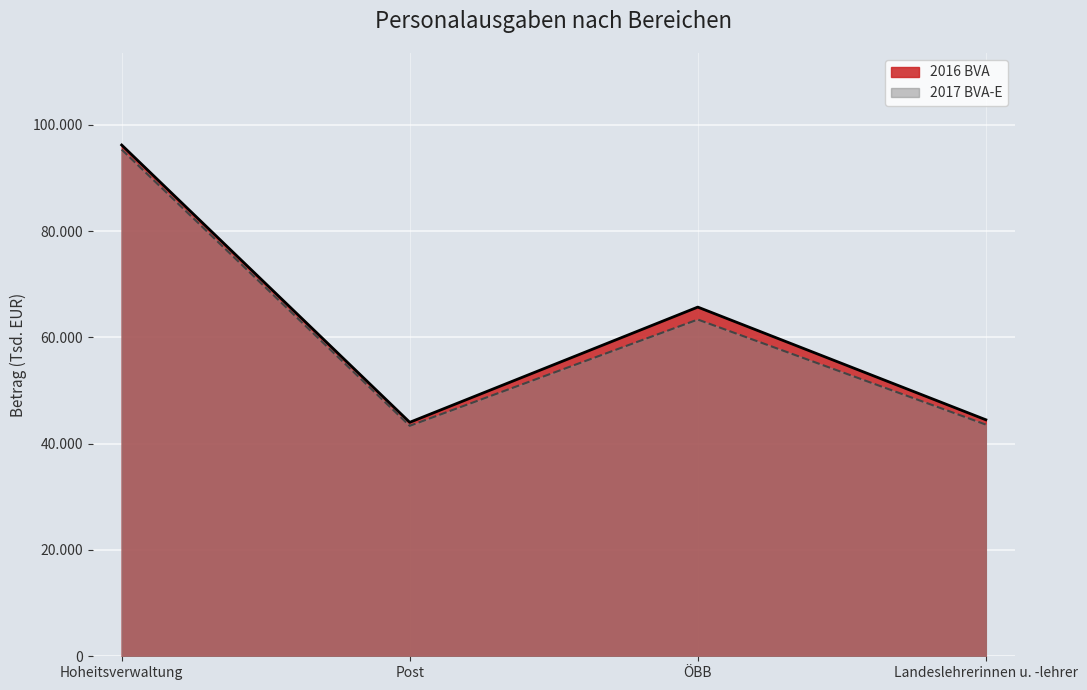

Between Post and Landeslehrerinnen u. -lehrer, which is larger?

Landeslehrerinnen u. -lehrer